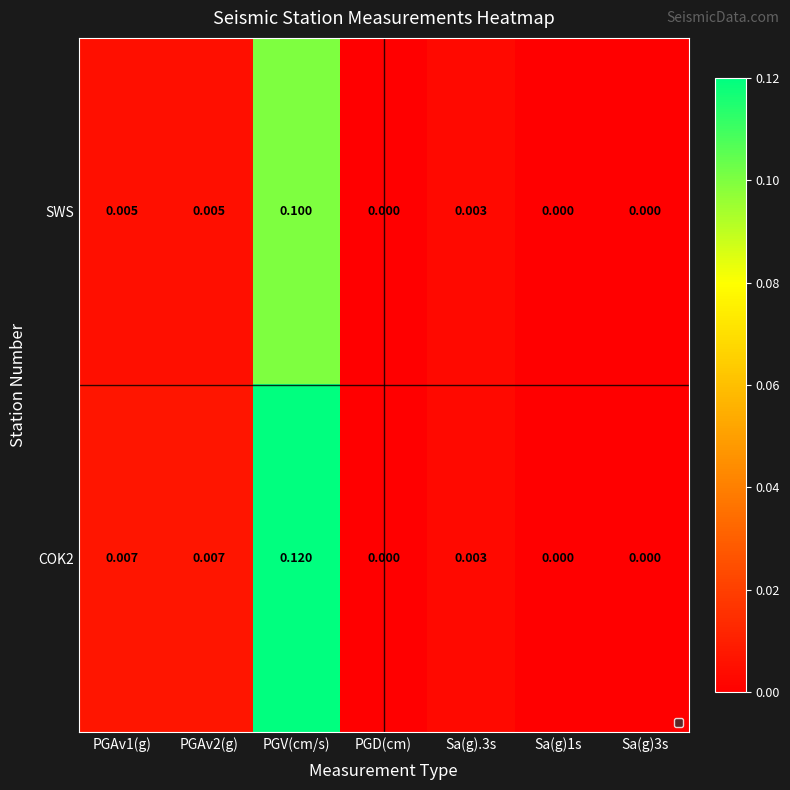

How many data points does each series have?

7